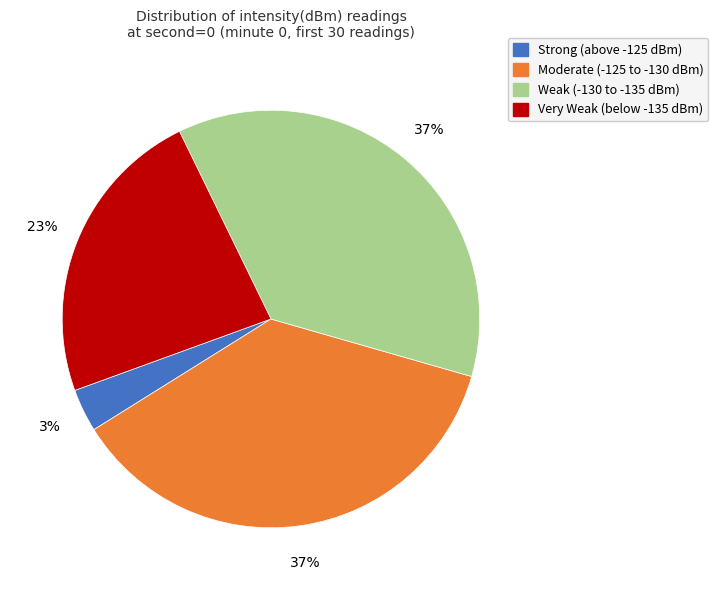

Is there a majority slice in this chart?

No